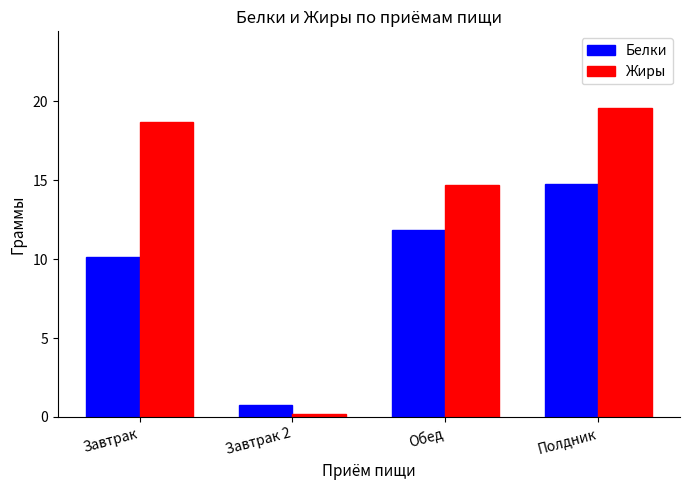

Count the number of categories in the chart.

4